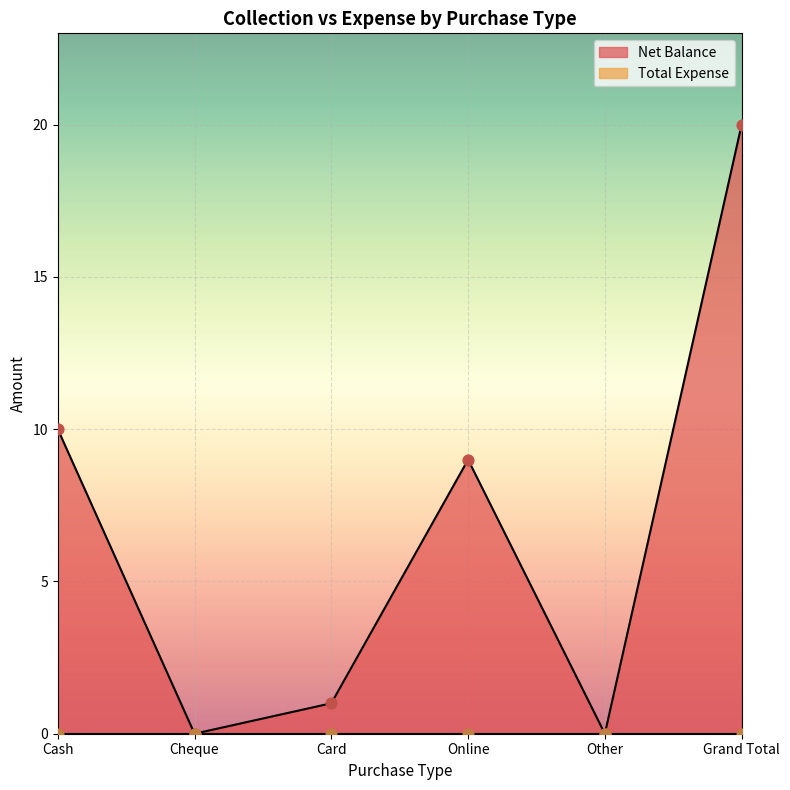

Between Grand Total and Card, which is larger?

Grand Total